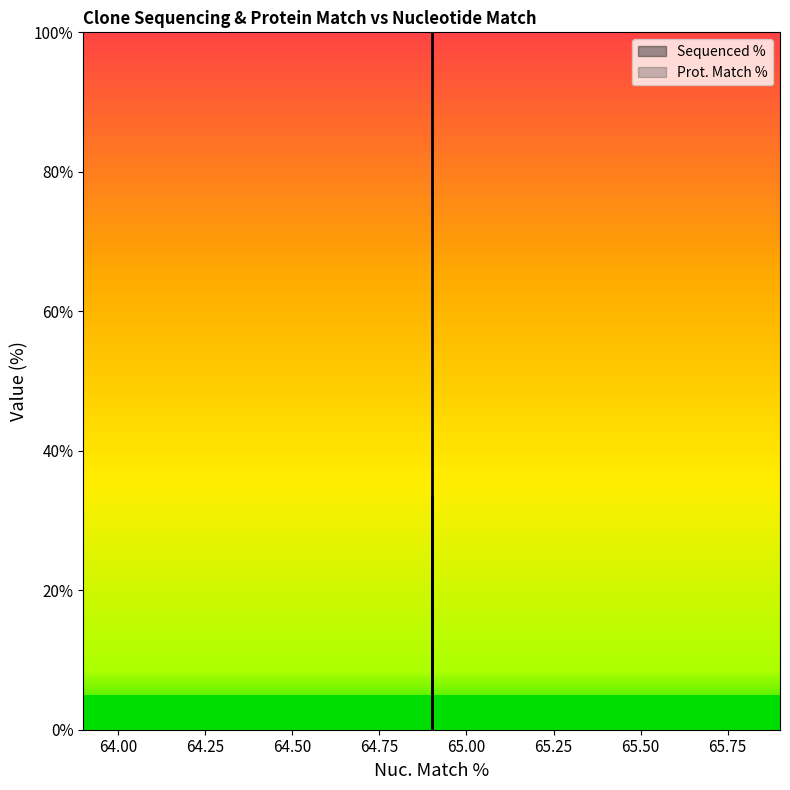

How many series are shown in this chart?

2